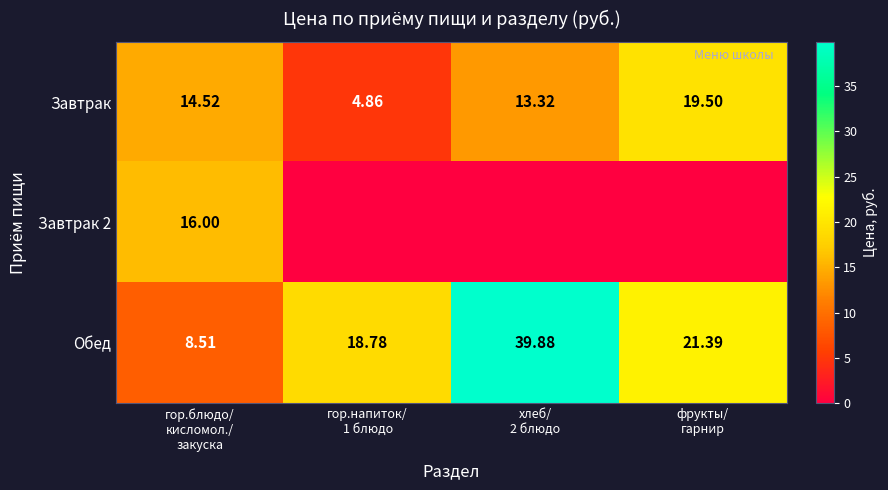

What is the sum of the Обед values at гор.блюдо/ кисломол./ закуска and фрукты/ гарнир?

29.9